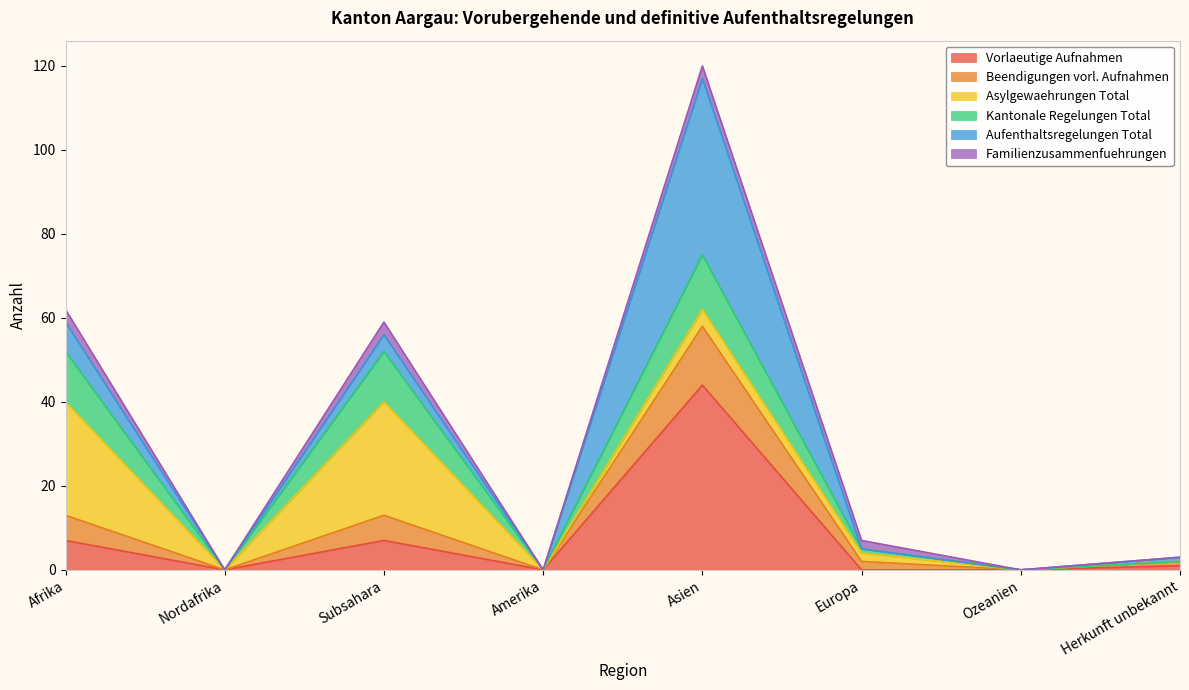

The value of Vorlaeutige Aufnahmen at Subsahara is 7. True or false?

True